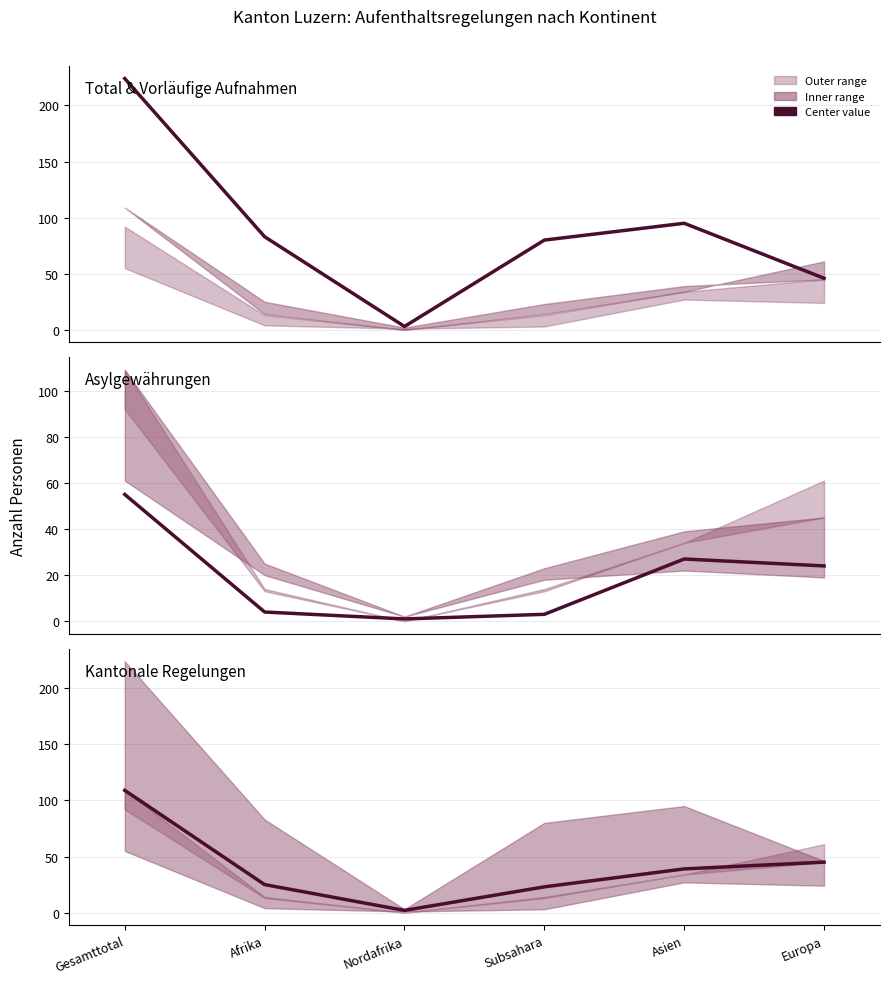

What is the label of the 3rd point from the left?

Nordafrika